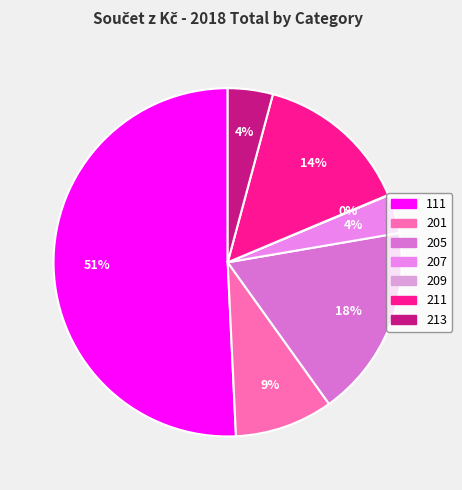

Rank the categories by value from highest to lowest.

111, 205, 211, 201, 213, 207, 209